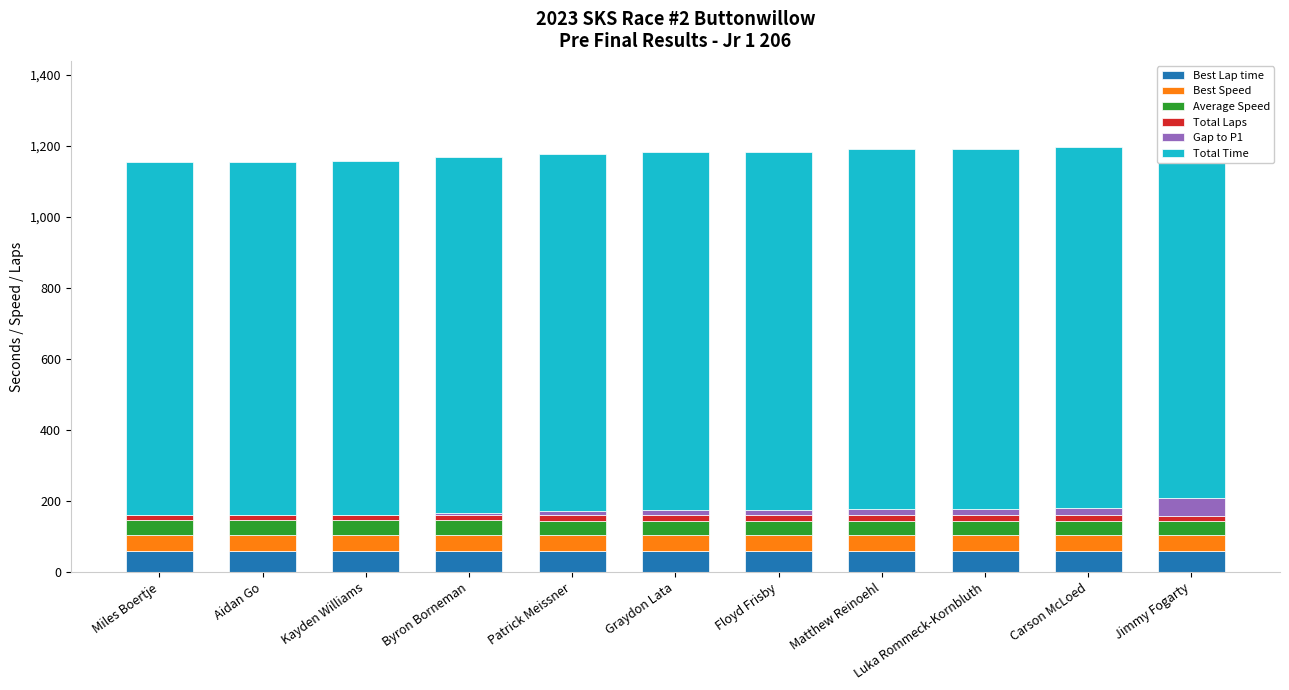

What is the label of the 6th bar from the left?

Graydon Lata